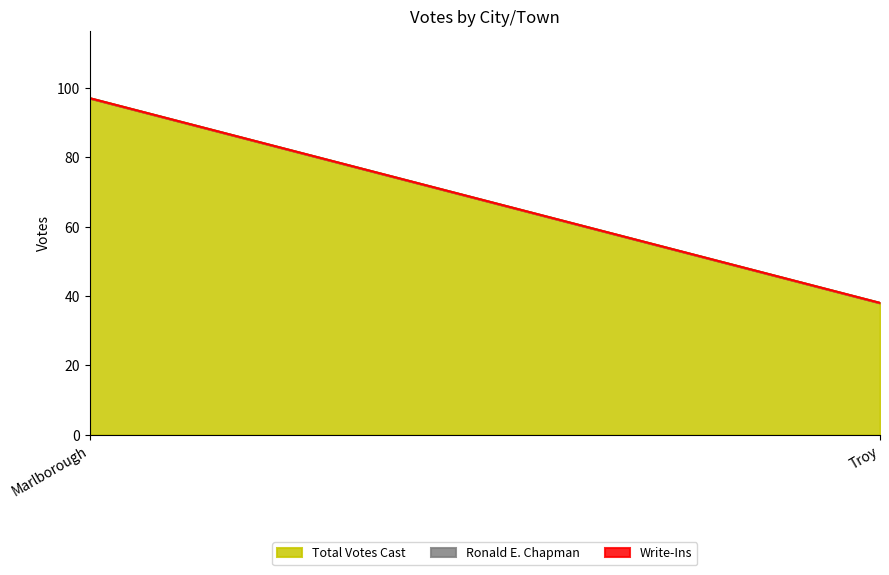

Which label corresponds to the smallest value in the chart?

Marlborough